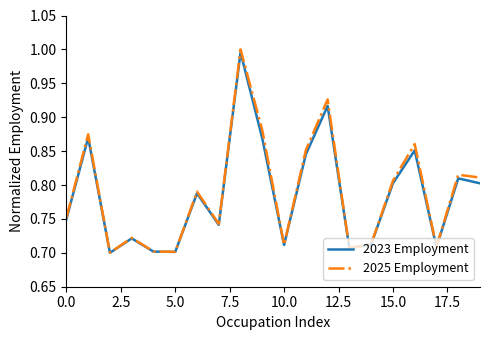

Which series has the widest spread of values?

2025 Employment